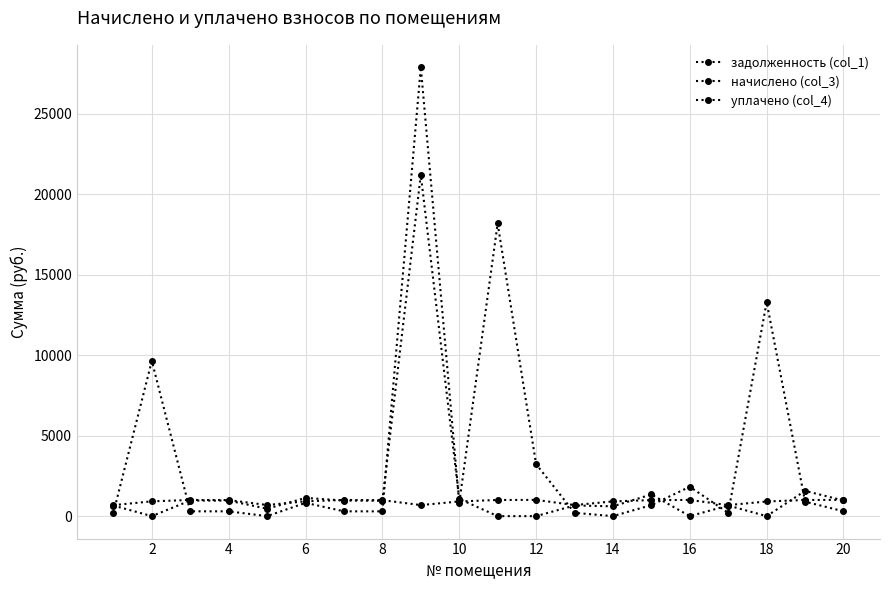

At which label does задолженность (col_1) reach its peak?

16